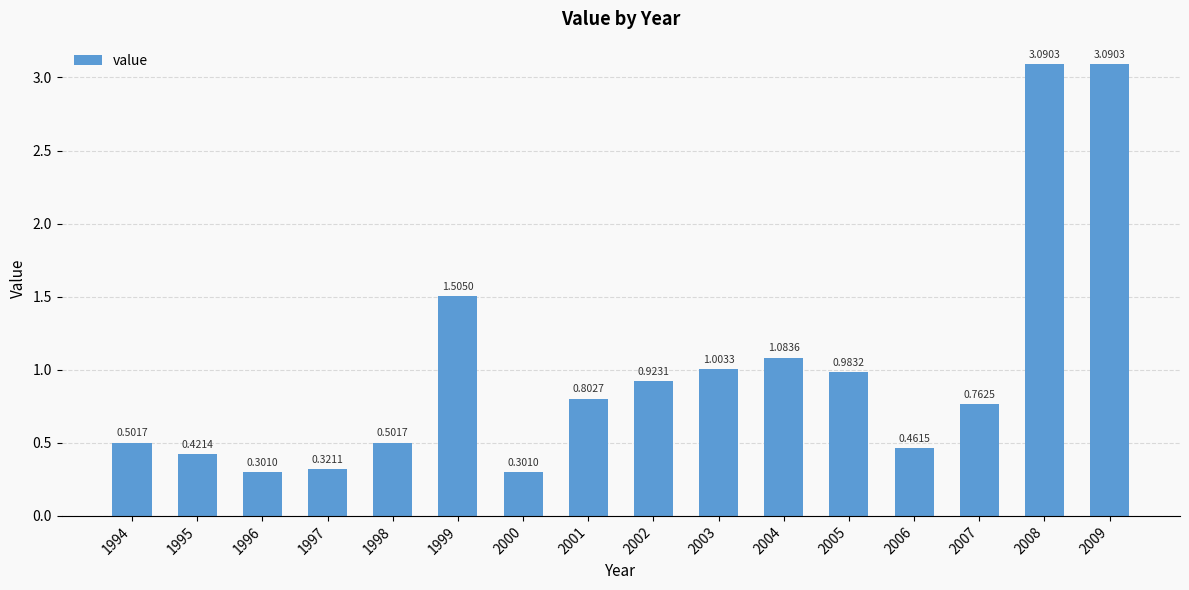

What is the change in value from 1995 to 1998?

+0.1